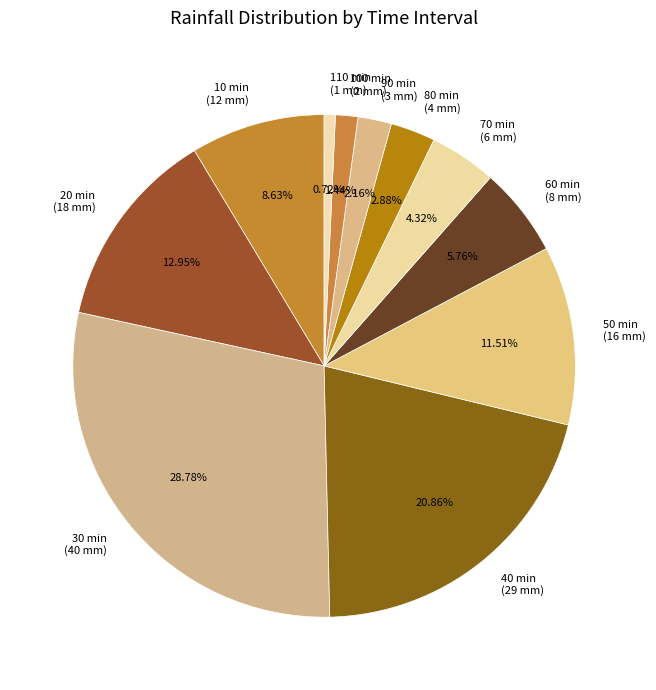

Is it true that 70 is 4% of the pie?

True